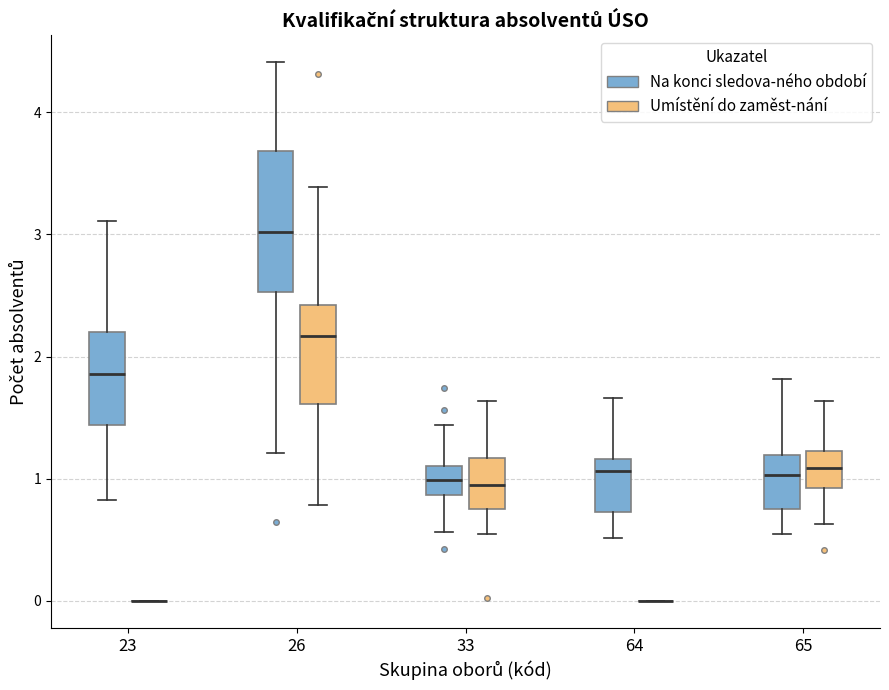

Comparing the boxes themselves (not the whiskers), which one is the tallest?

26 (Na konci sledova-ného období)